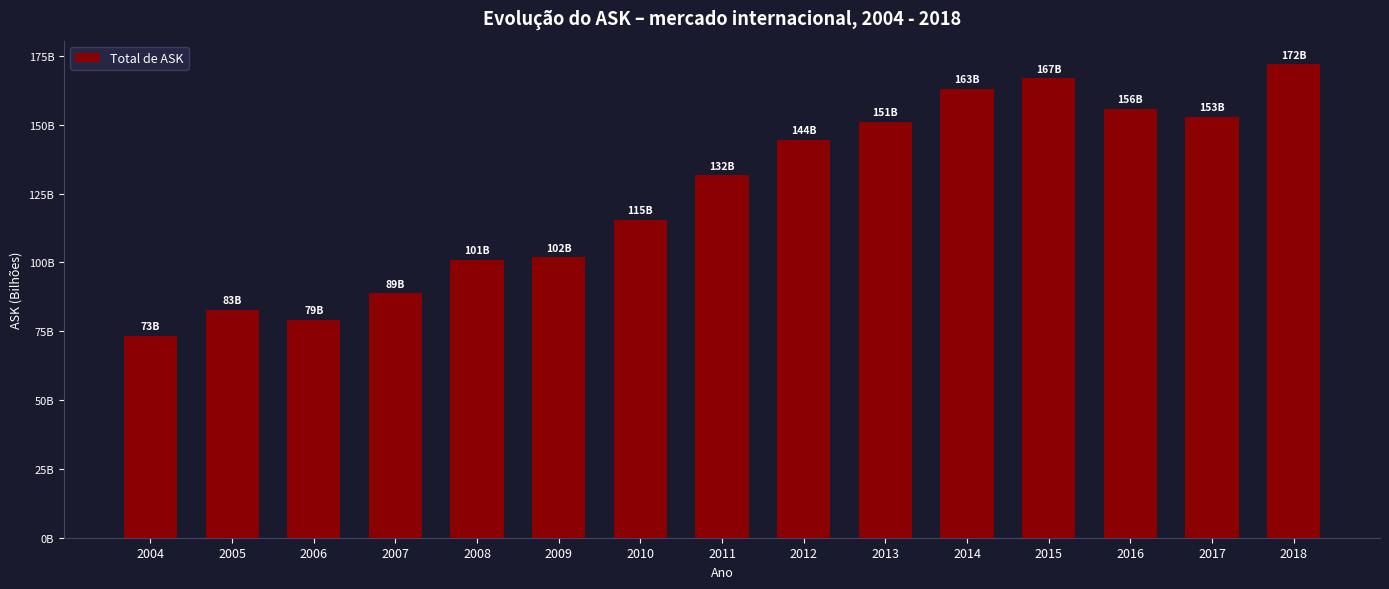

What is the change in value from 2014 to 2017?

-10174102845